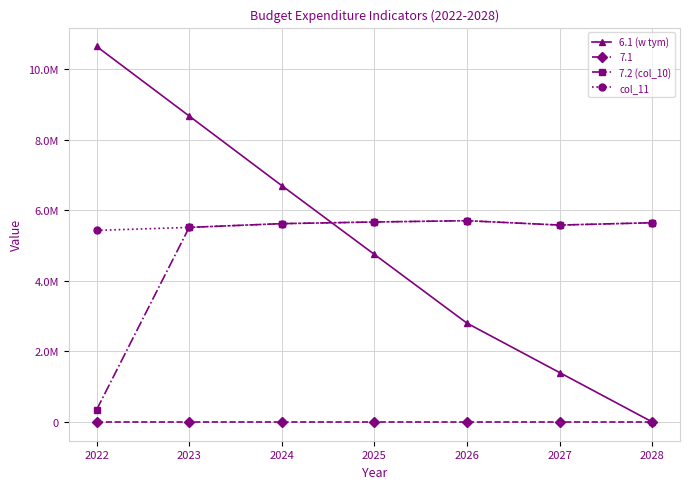

True or false: 6.1 (w tym) has a value of 2800000.0 at 2026.

True